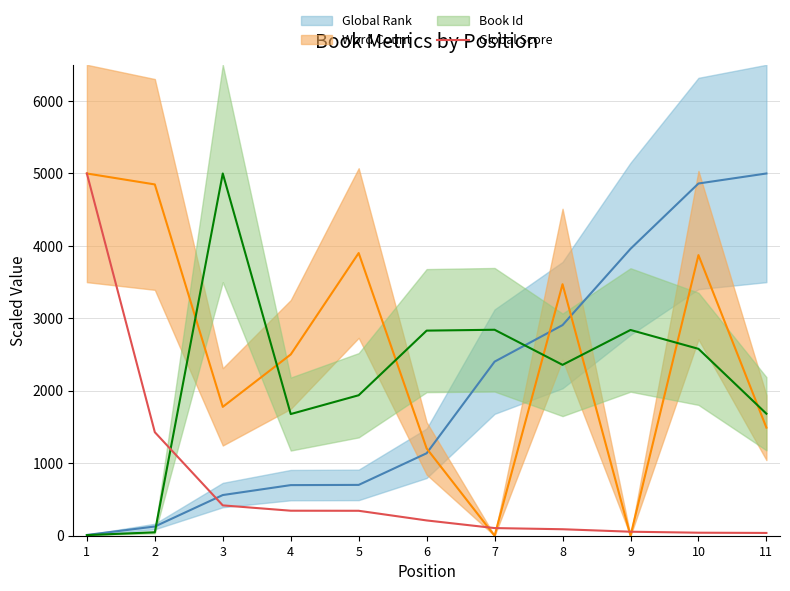

How many values are below 210?

5